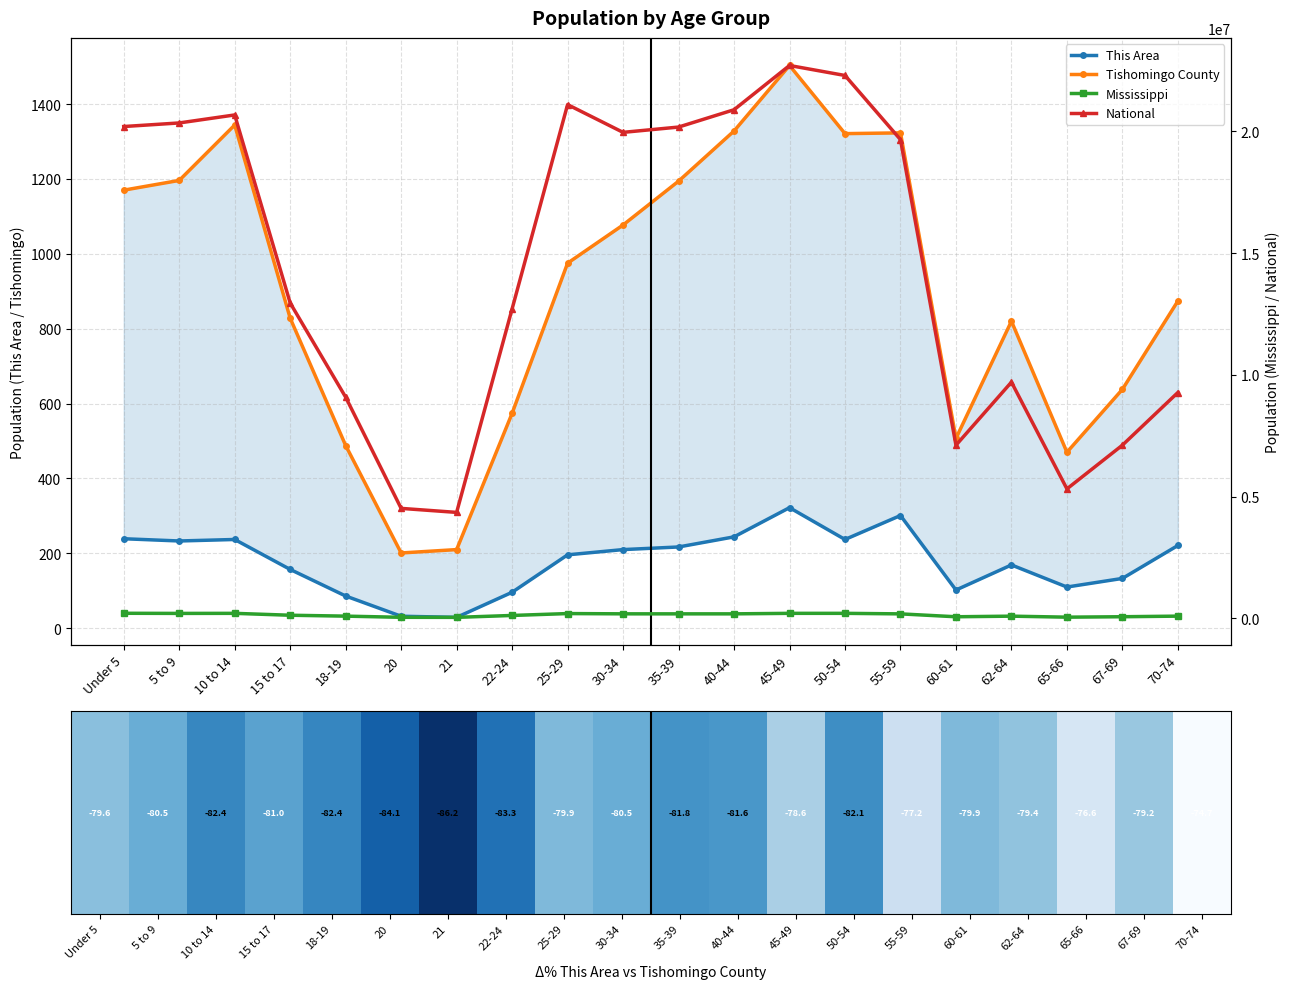

Which has a higher value, 50-54 or Under 5?

Under 5